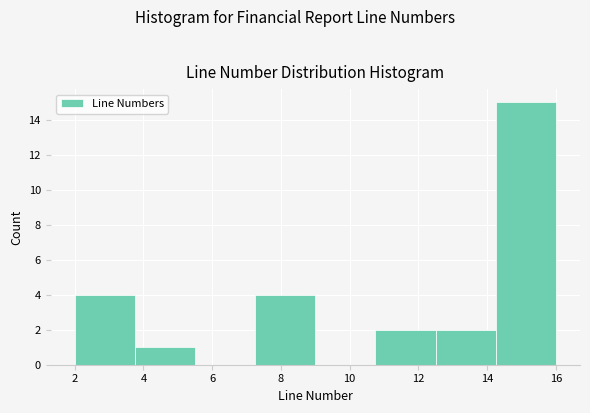

Which range on the x-axis has the tallest bar?

14.25 to 16.00